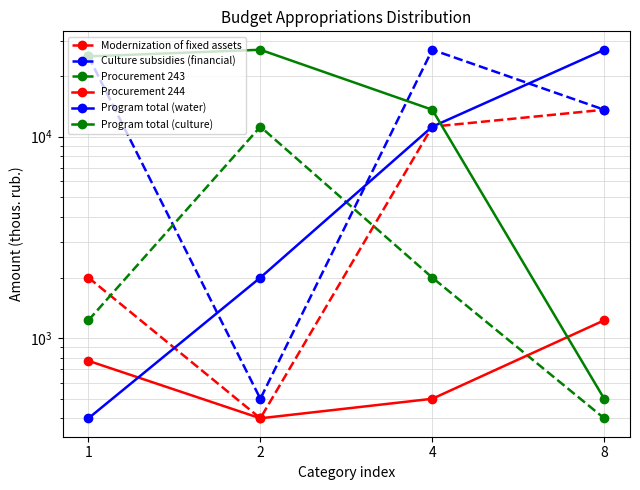

What is the approximate value of Program total (water) at 8?

27029.6